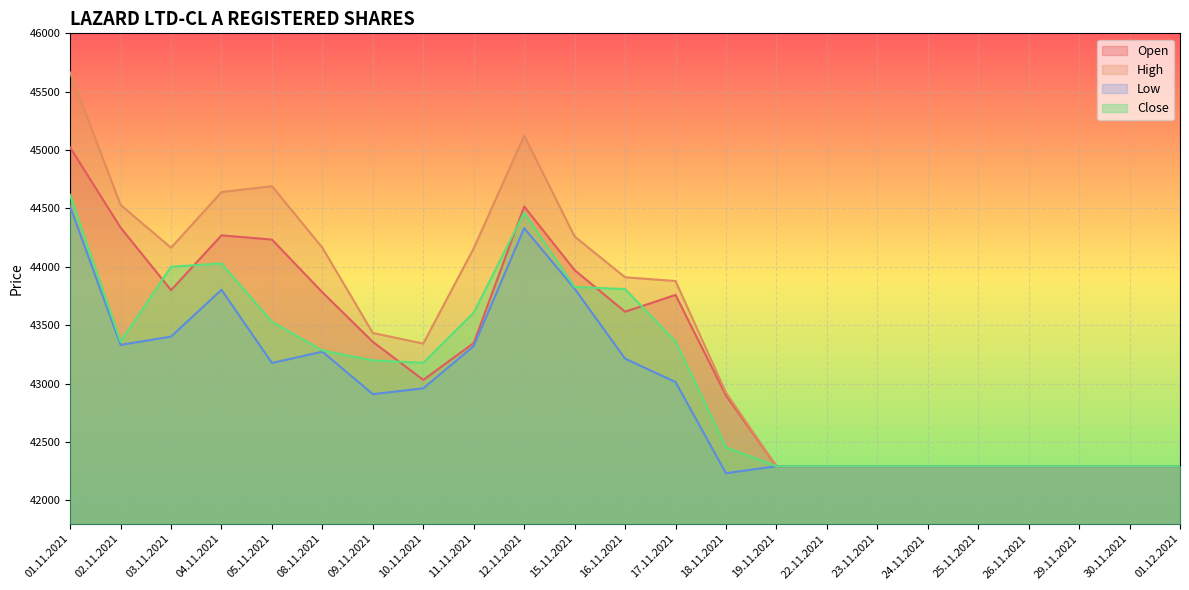

True or false: Low and High intersect in this chart.

False